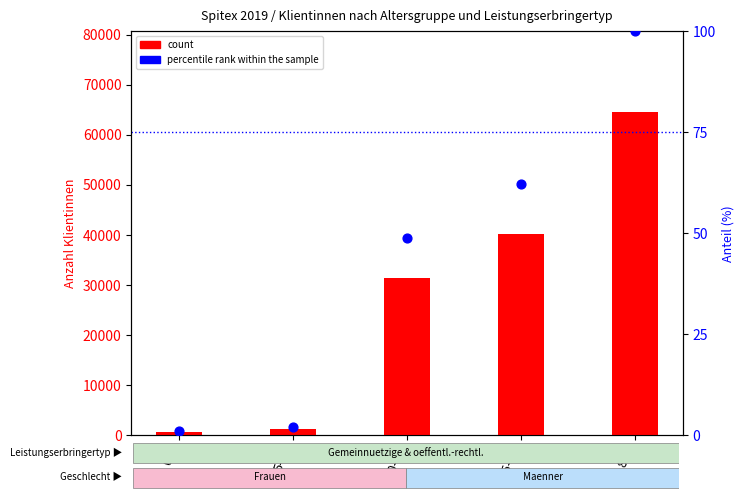

At how many categories does at least one series exceed 2885?

3